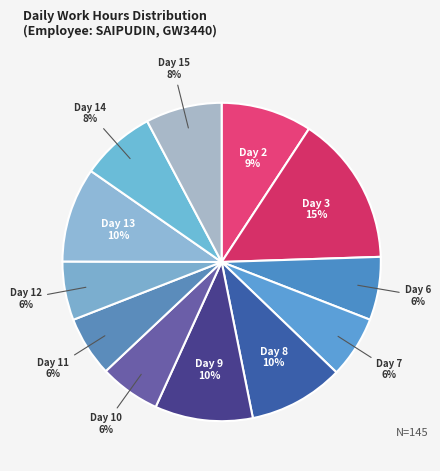

Is it true that Day 8 is 10% of the pie?

True